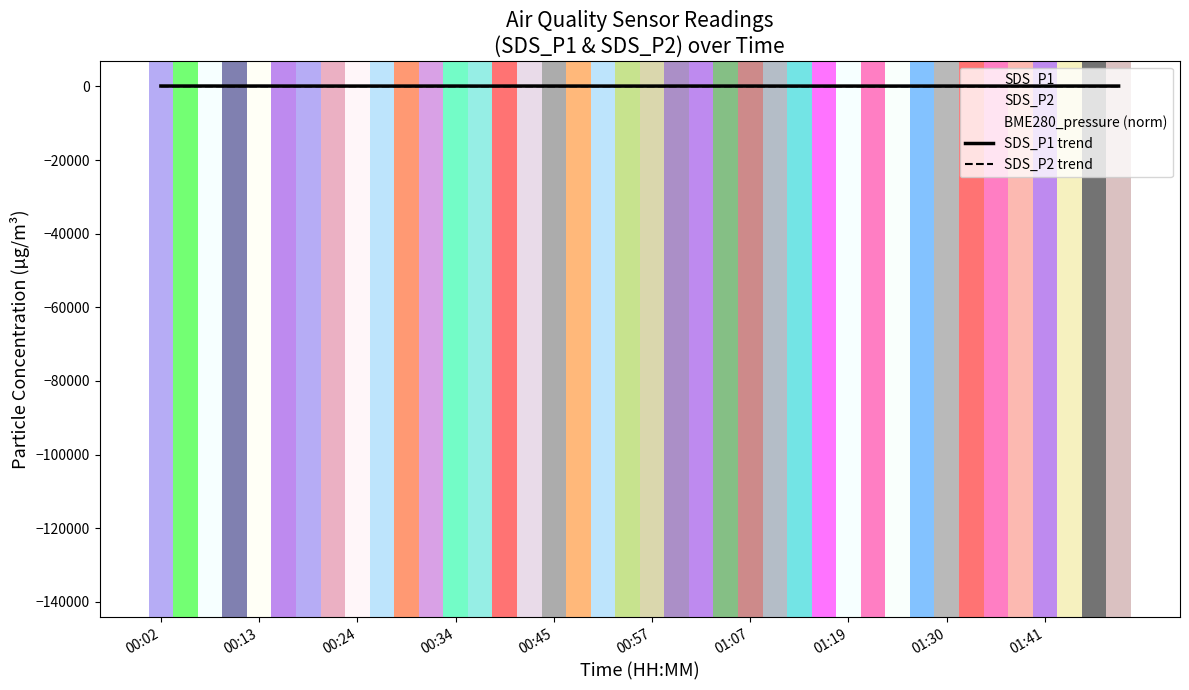

What is the label of the 4th point from the left?

00:34